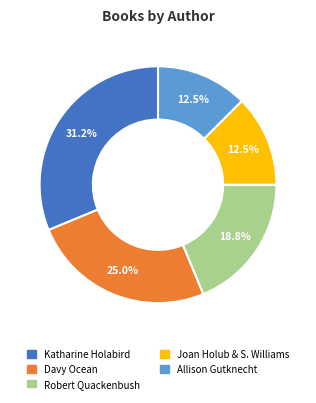

What is the total percentage of Joan Holub & S. Williams and Allison Gutknecht?

25.0%